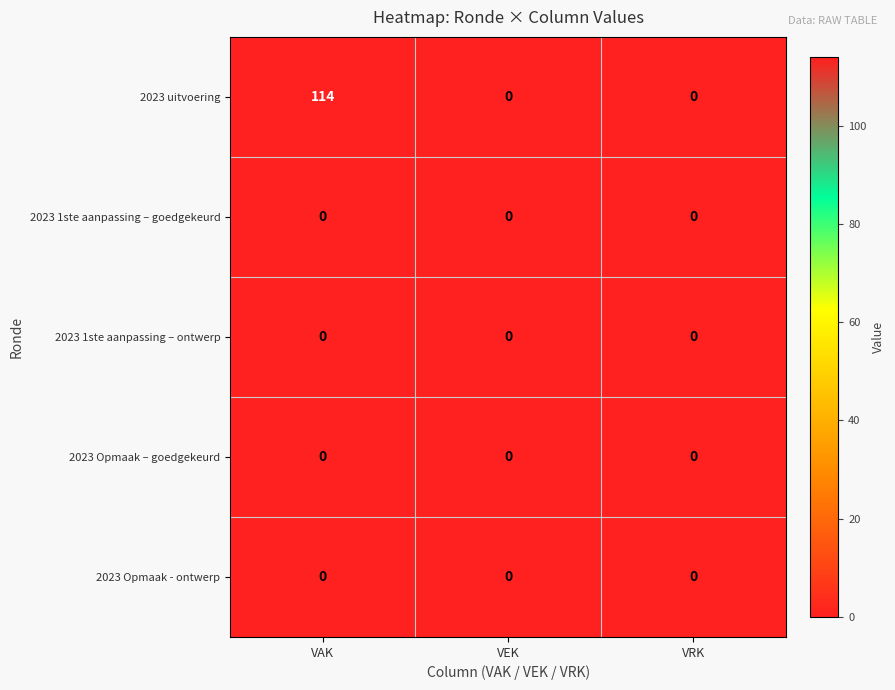

Which series has the largest total across all categories?

2023 uitvoering